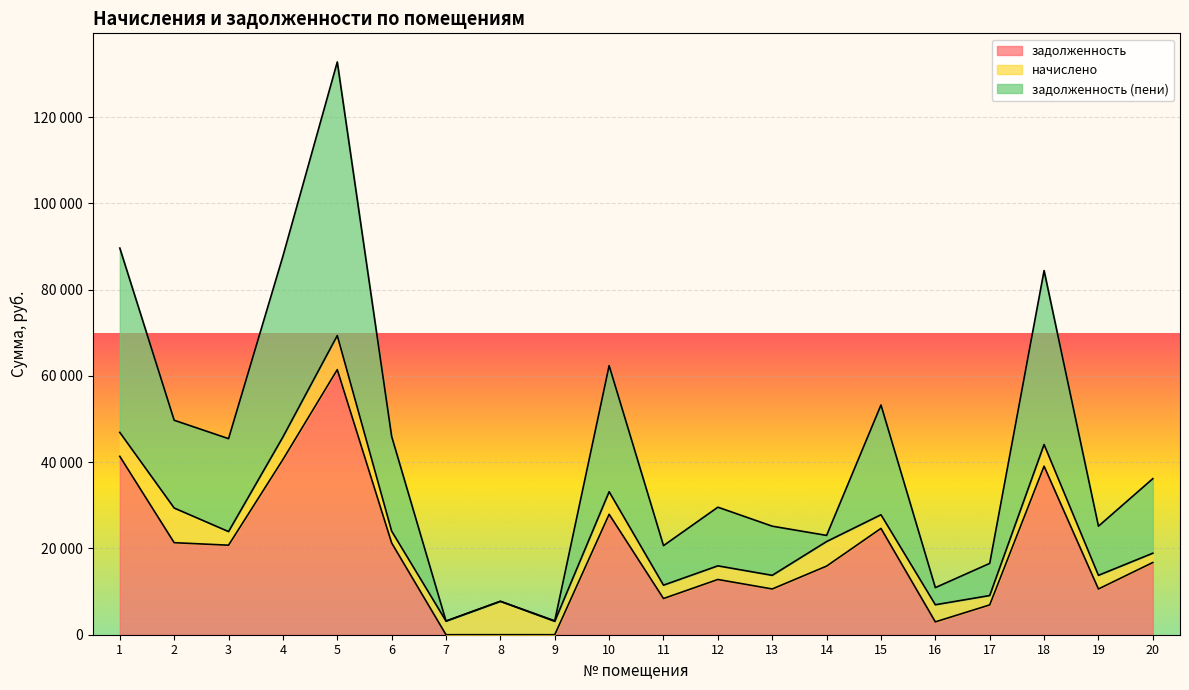

True or false: задолженность and задолженность (пени) intersect in this chart.

False